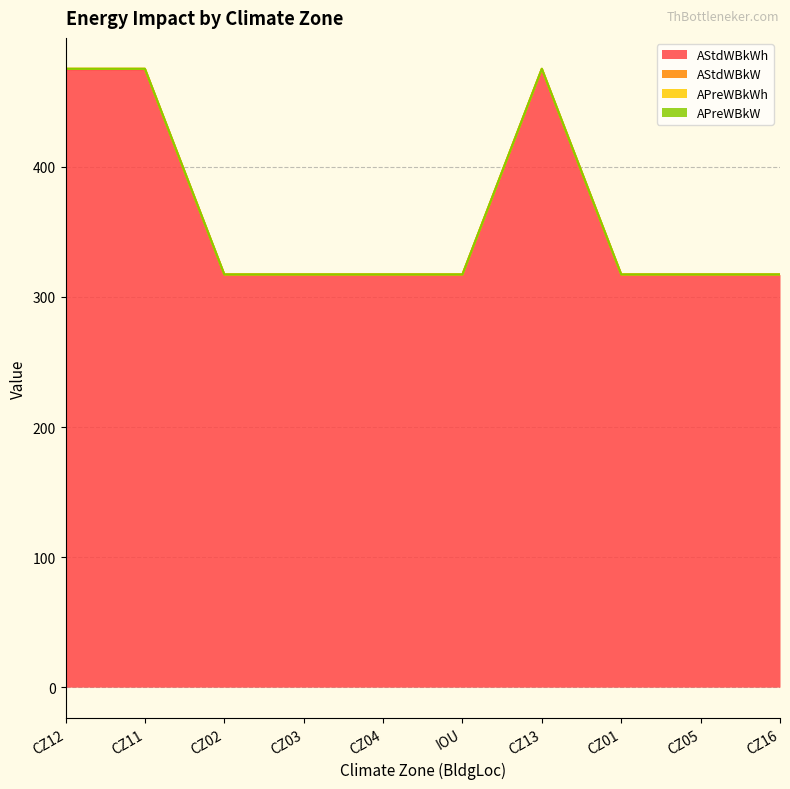

What is the maximum value for AStdWBkW?

475.4